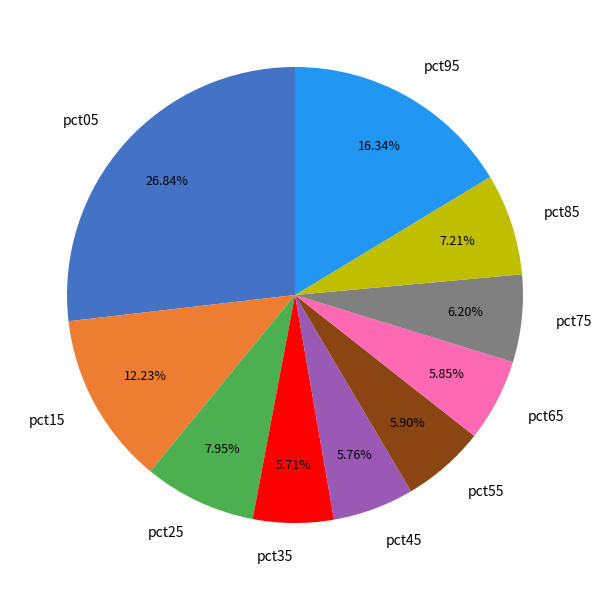

Which has a higher value, pct25 or pct65?

pct25